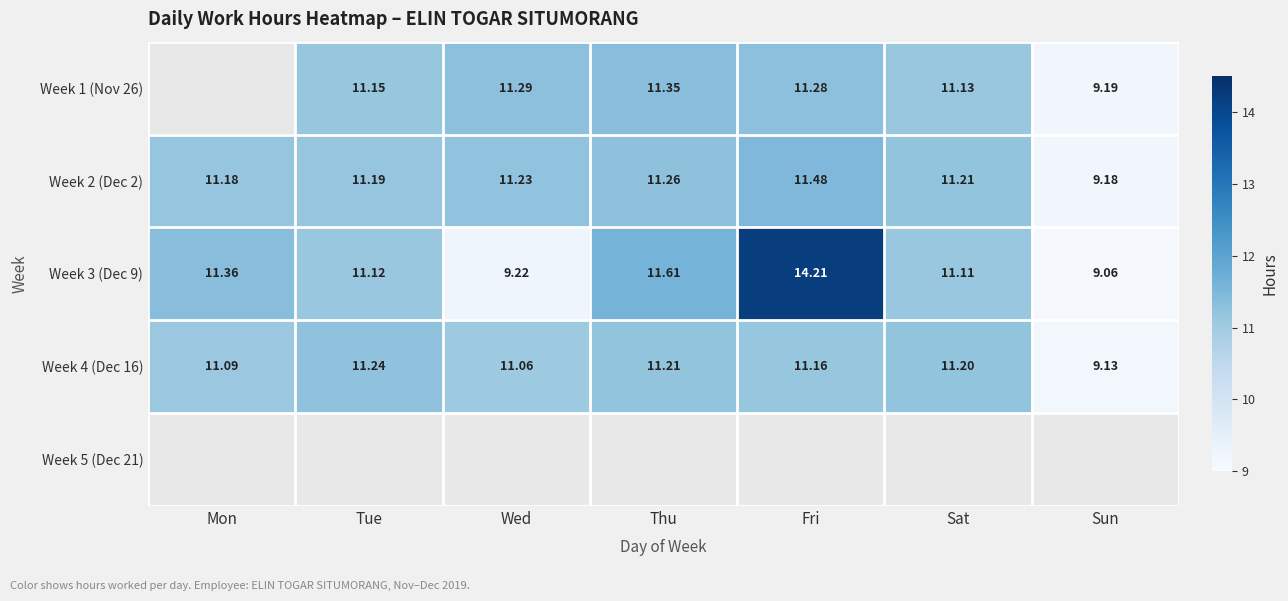

Rank the categories by Week 4 (Dec 16) value from highest to lowest.

Tue, Thu, Sat, Fri, Mon, Wed, Sun